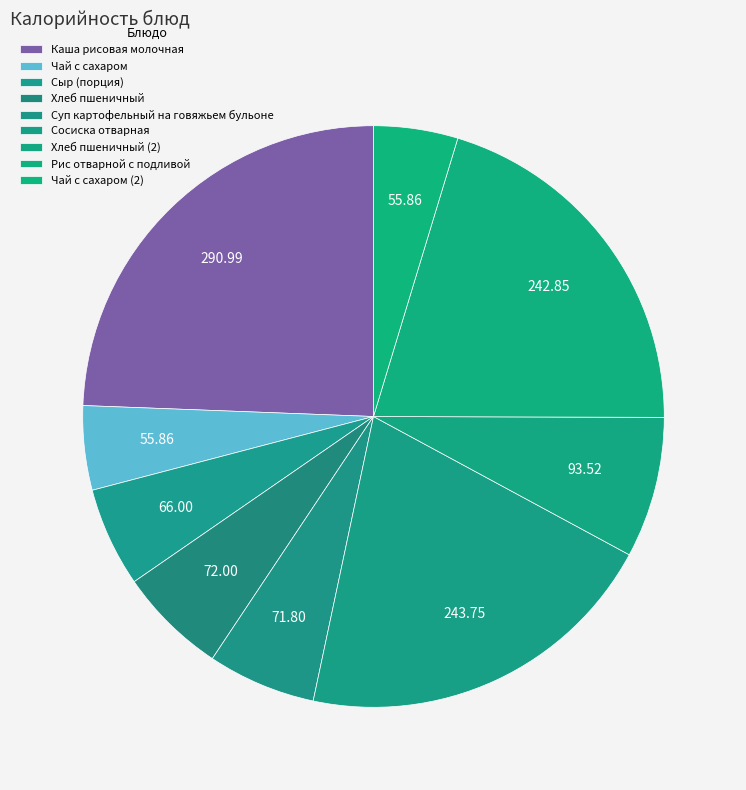

Count the number of slices in the pie.

9